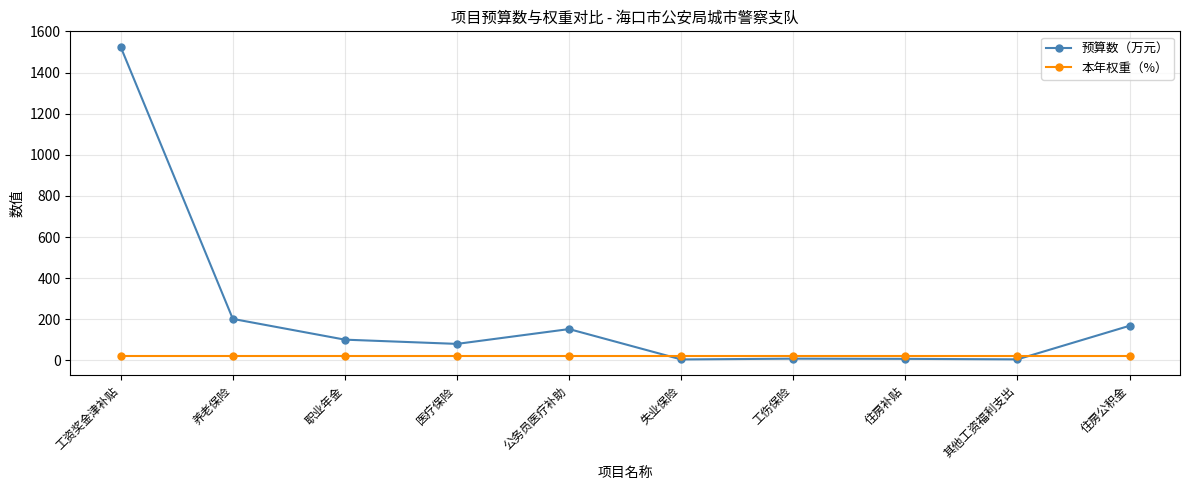

What is the average value of the 预算数（万元） series?

225.5